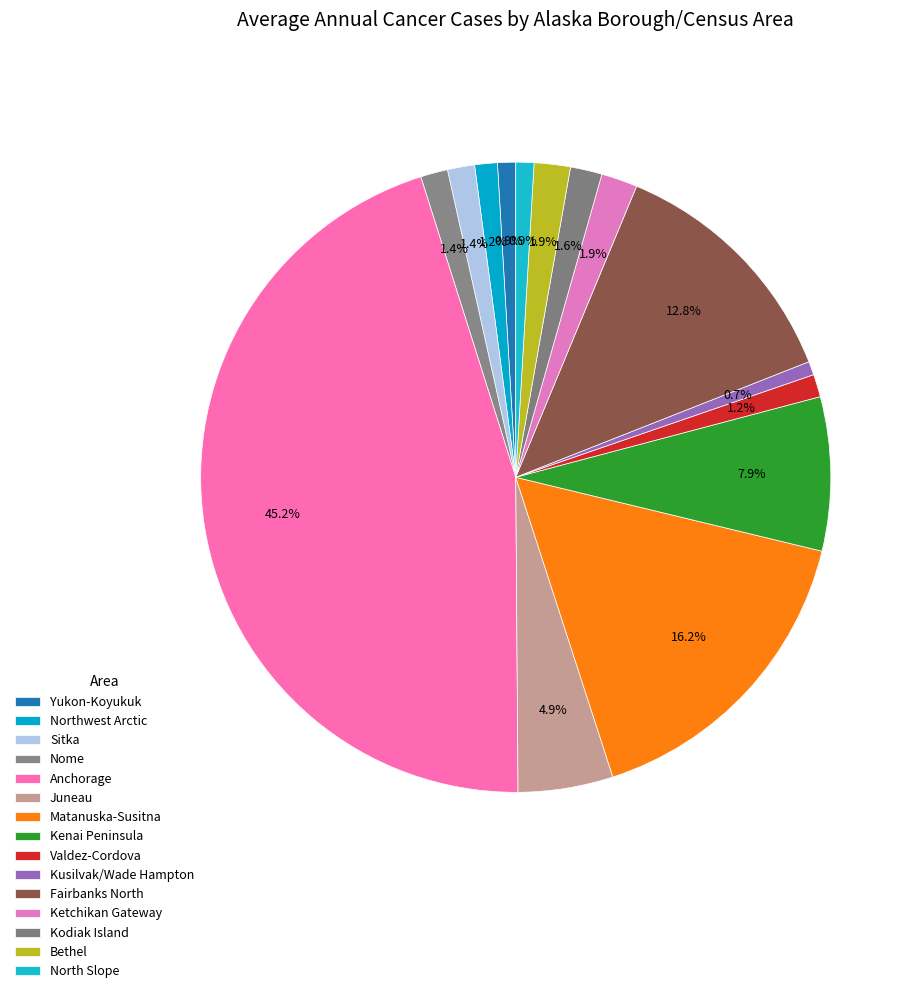

Count the number of slices in the pie.

15